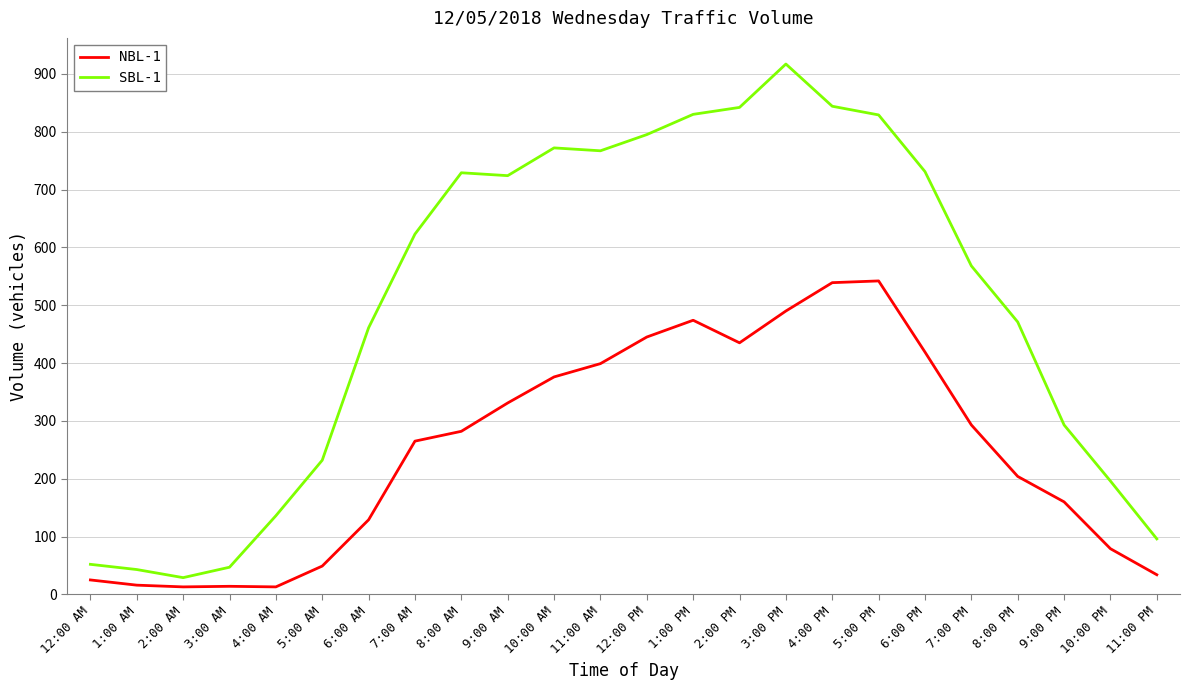

Rank the series by their maximum value, from highest to lowest.

SBL-1, NBL-1